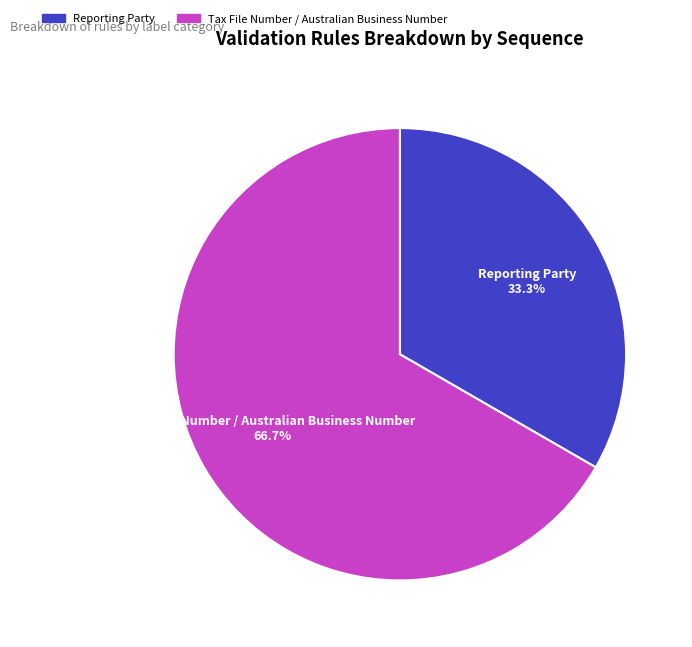

Does any single category account for the majority?

Yes